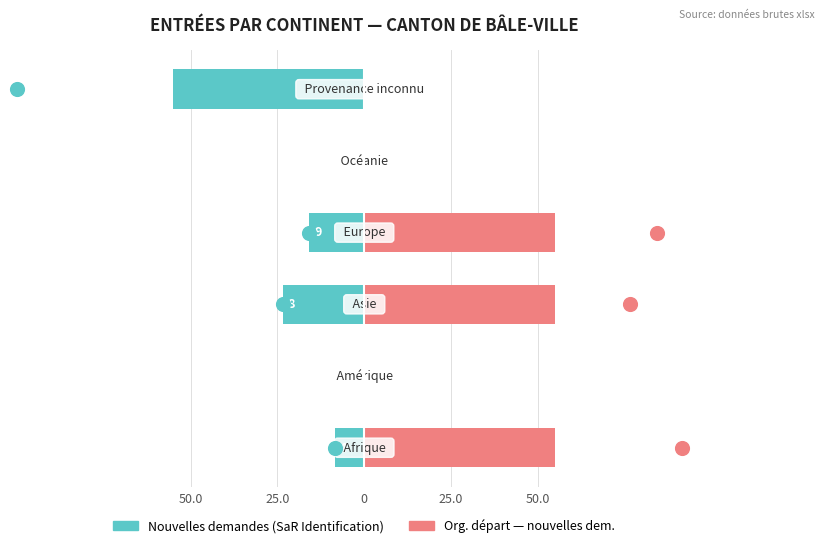

Which series has the largest total across all categories?

Org. départ (nouvelles dem.)